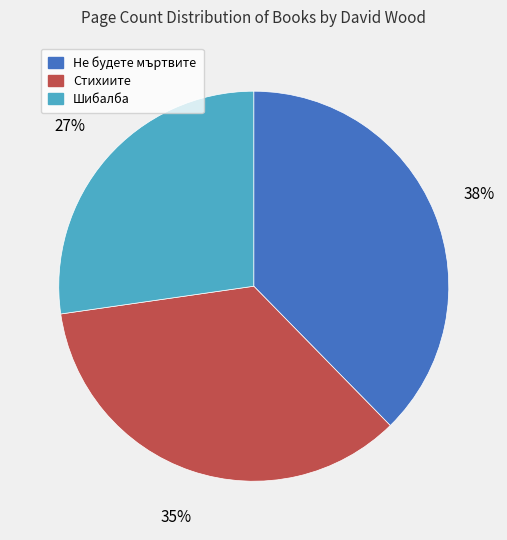

Which has a higher value, Стихиите or Не будете мъртвите?

Не будете мъртвите